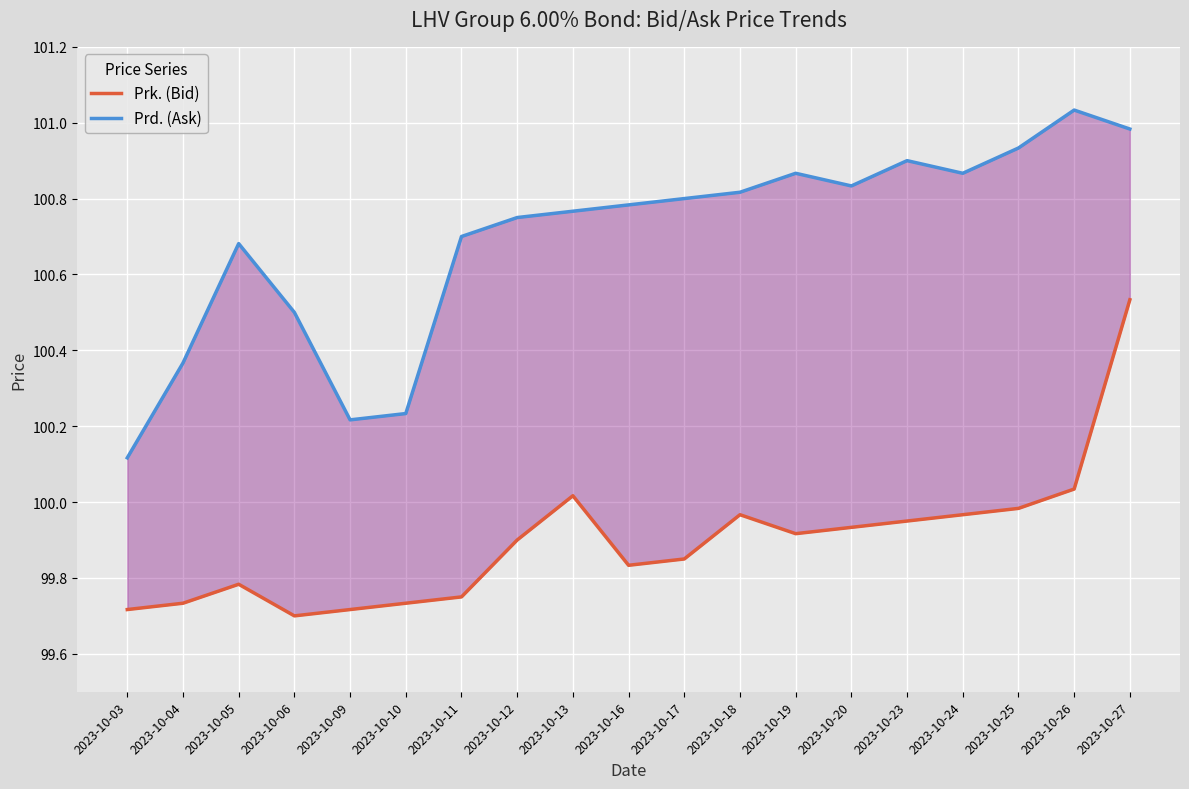

Reading left to right, extract all data points from this chart.

Prk. (Bid): 99.7	99.7	99.8	99.7	99.7	99.7	99.8	99.9	100.0	99.8	99.8	100.0	99.9	99.9	100.0	100.0	100.0	100.0	100.5
Prd. (Ask): 100.1	100.4	100.7	100.5	100.2	100.2	100.7	100.8	100.8	100.8	100.8	100.8	100.9	100.8	100.9	100.9	100.9	101.0	101.0